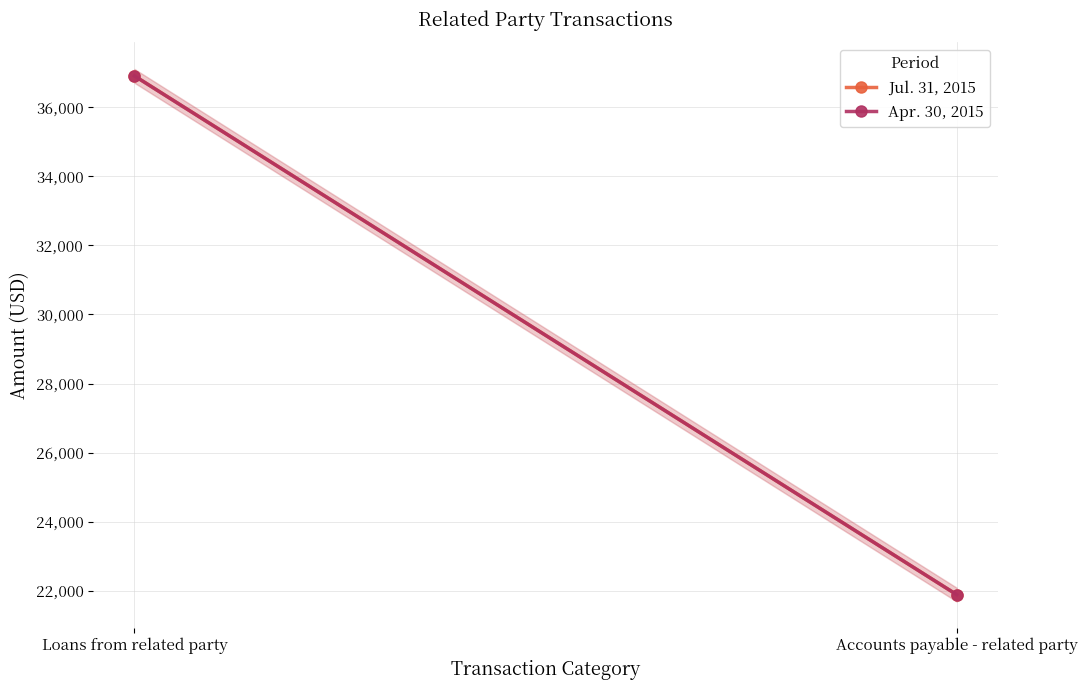

List the series in order of their overall mean, lowest first.

Apr. 30, 2015, Jul. 31, 2015